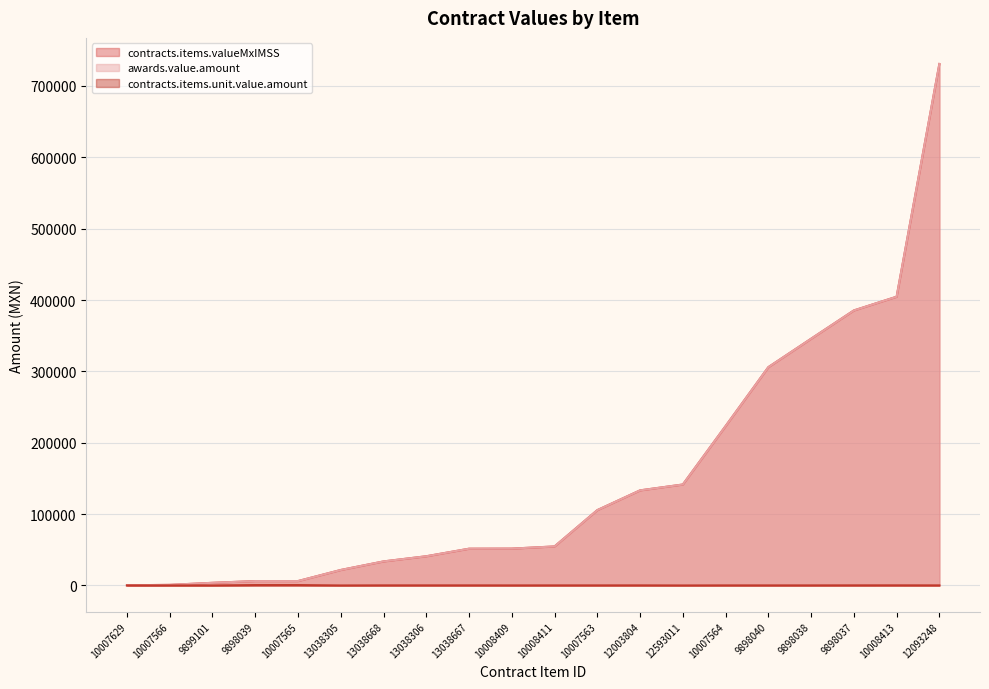

What is the sum of all contracts.items.valueMxIMSS values?

3047483.3